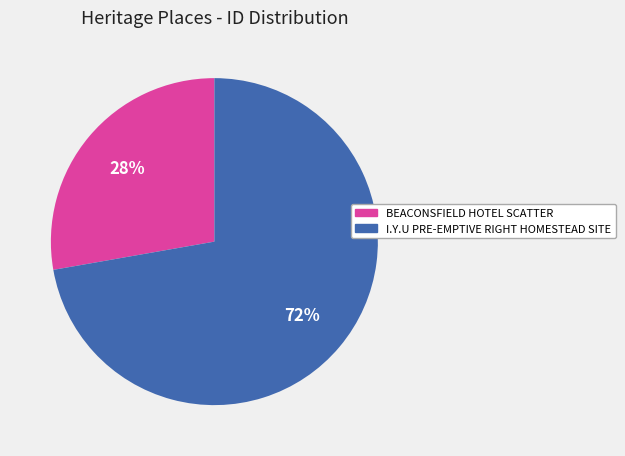

What is the smallest slice in the pie chart?

BEACONSFIELD HOTEL SCATTER